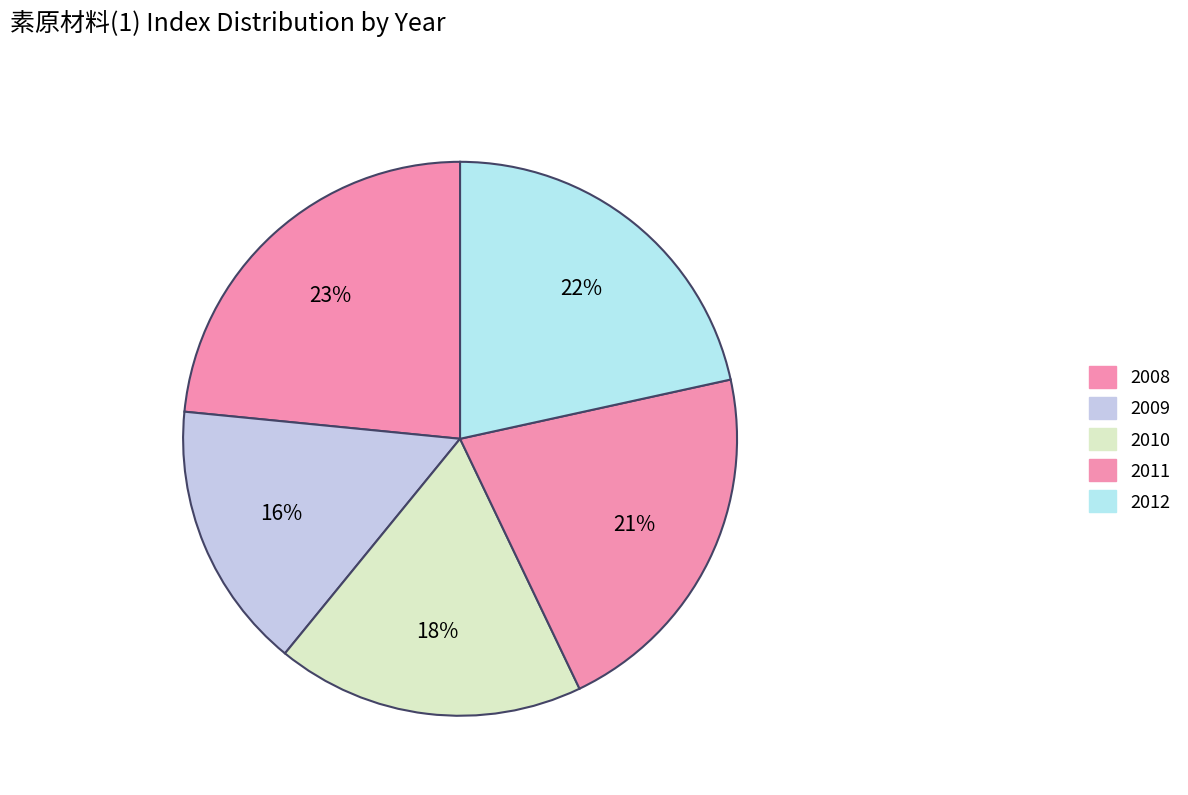

Which category has the biggest portion of the pie?

2008